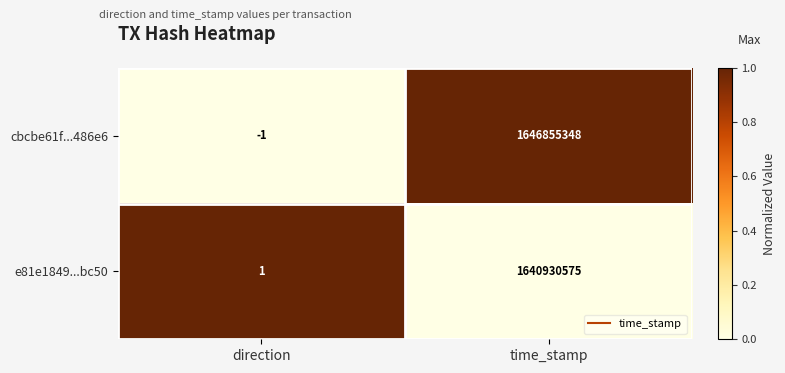

What is the sum of all cbcbe61f...486e6 values?

1646855347